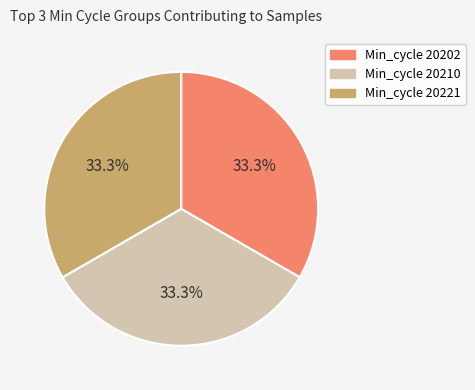

Does Min_cycle 20210 represent more than half of the total?

No